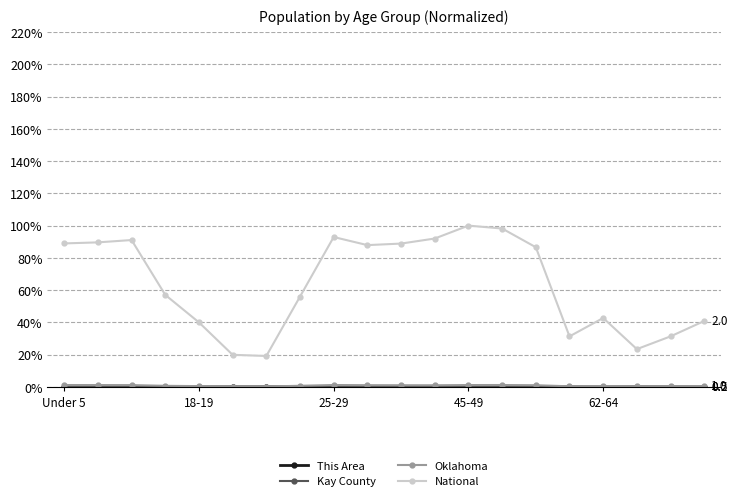

Which series has the largest range (max minus min)?

National